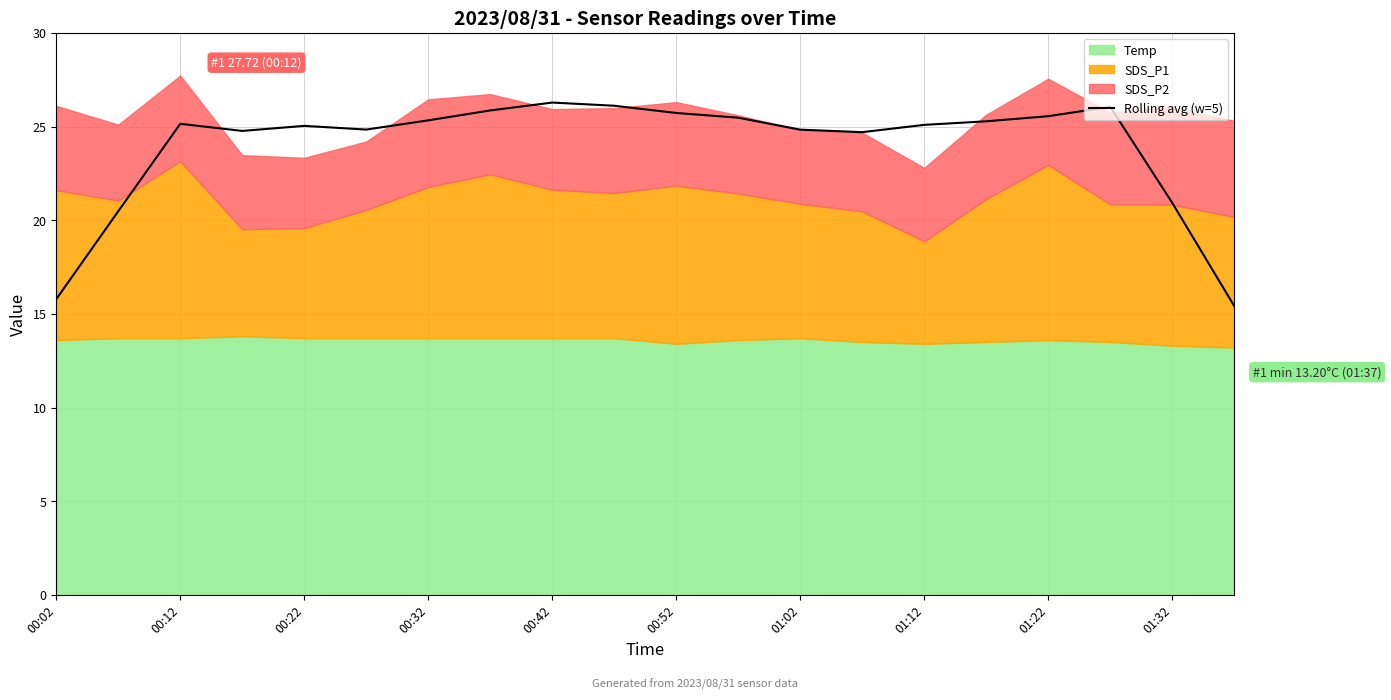

The Rolling avg (w=5) series shows 42.4 at 00:12. True or false?

False